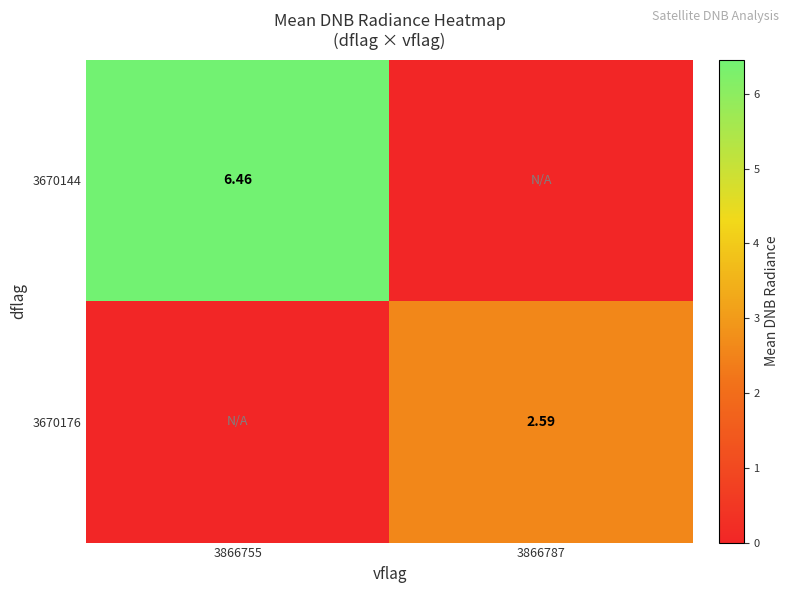

At how many categories does at least one series exceed 1?

2